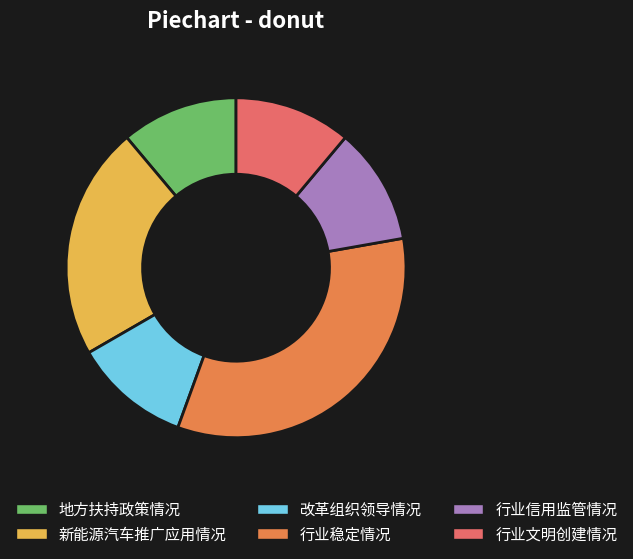

Which slice is the largest?

行业稳定情况